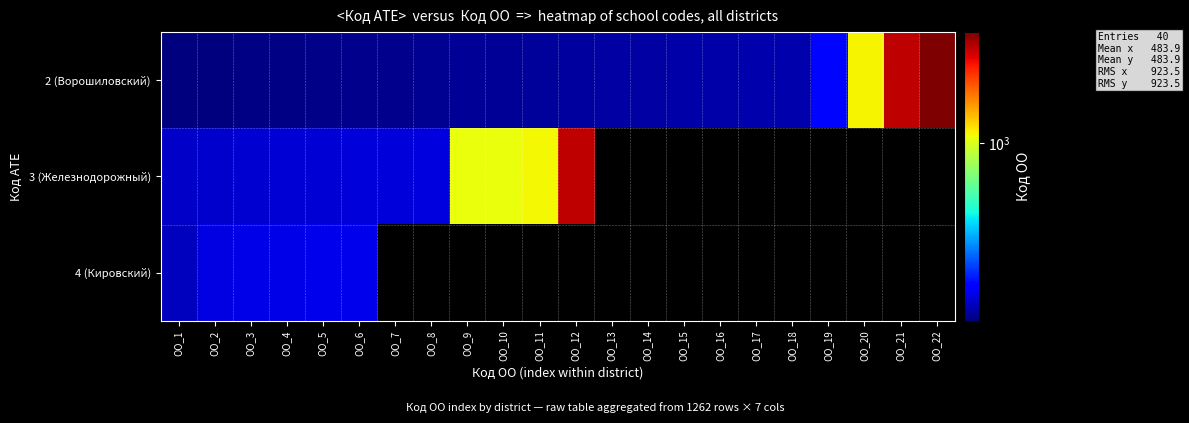

List the labels in order of 4 (Кировский) value, smallest first.

OO_1, OO_2, OO_3, OO_4, OO_5, OO_6, OO_7, OO_8, OO_9, OO_10, OO_11, OO_12, OO_13, OO_14, OO_15, OO_16, OO_17, OO_18, OO_19, OO_20, OO_21, OO_22